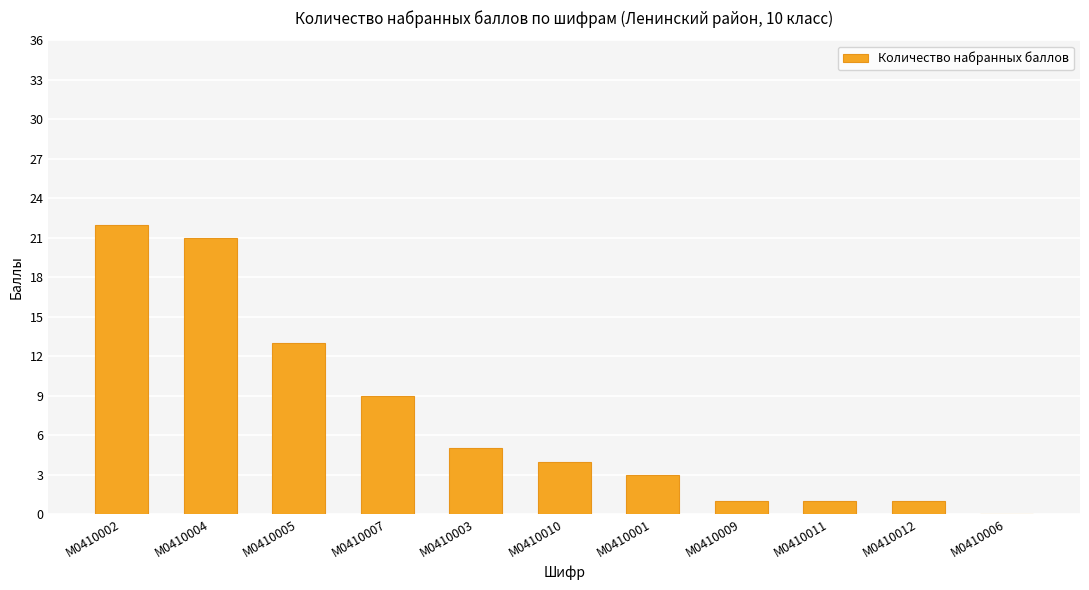

At which category does the chart reach its peak across all series?

М0410002